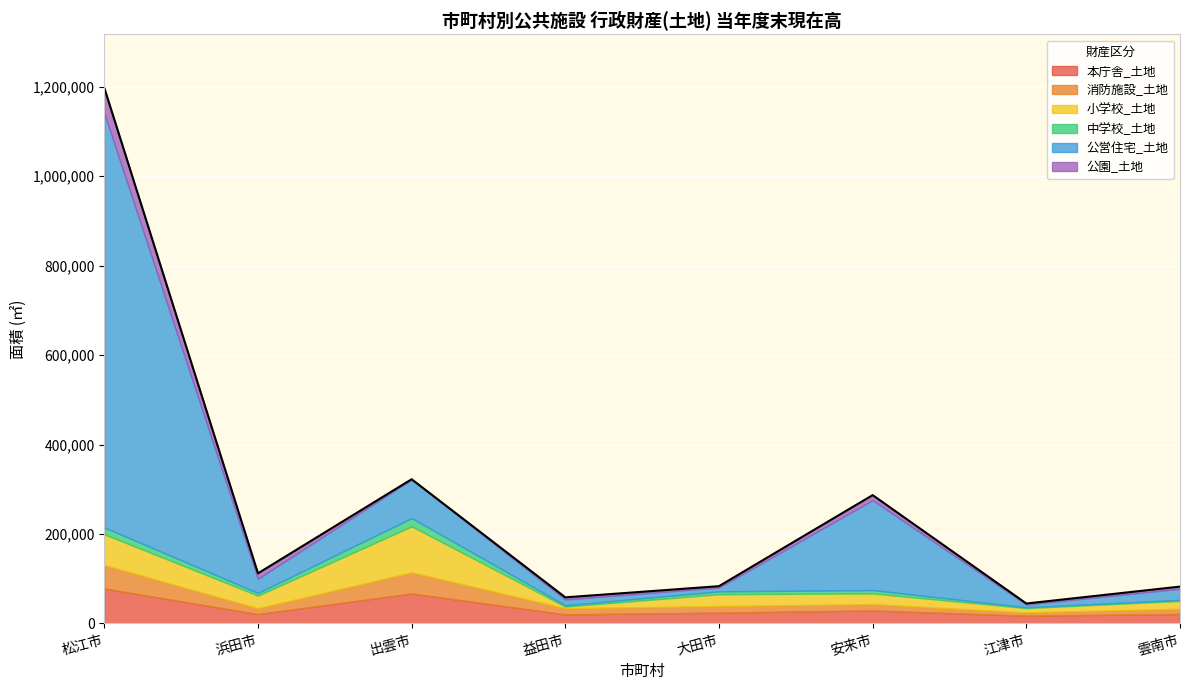

How many lines are shown in the chart?

6